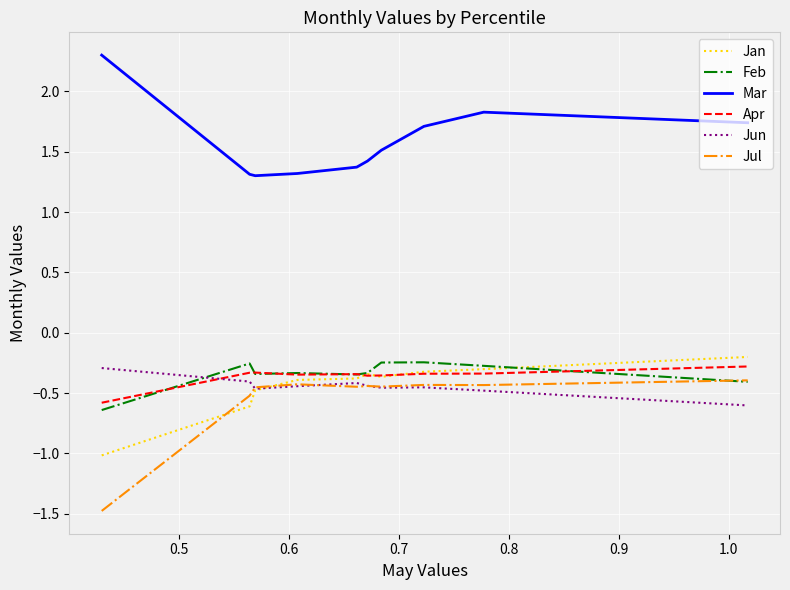

True or false: Jan and Mar intersect in this chart.

False